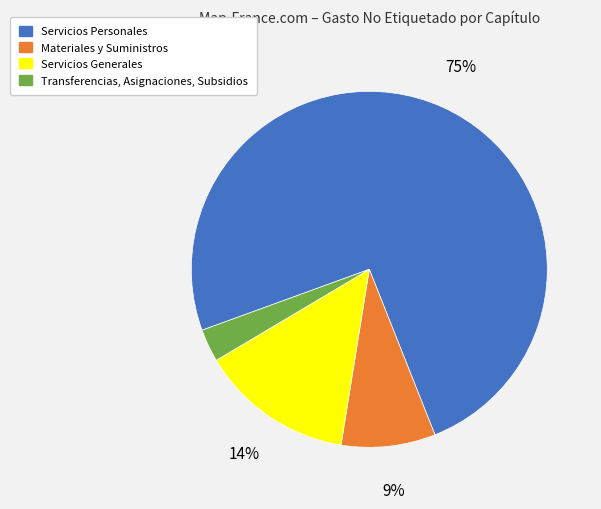

Which slice is the largest?

Servicios Personales